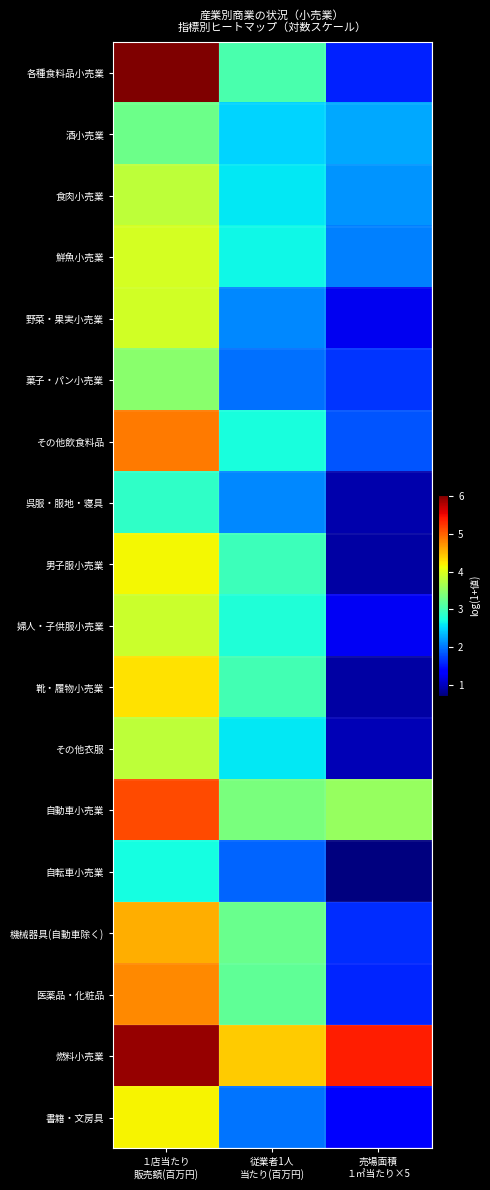

What is the total value across all series at 従業者1人
当たり(百万円)?

49.2